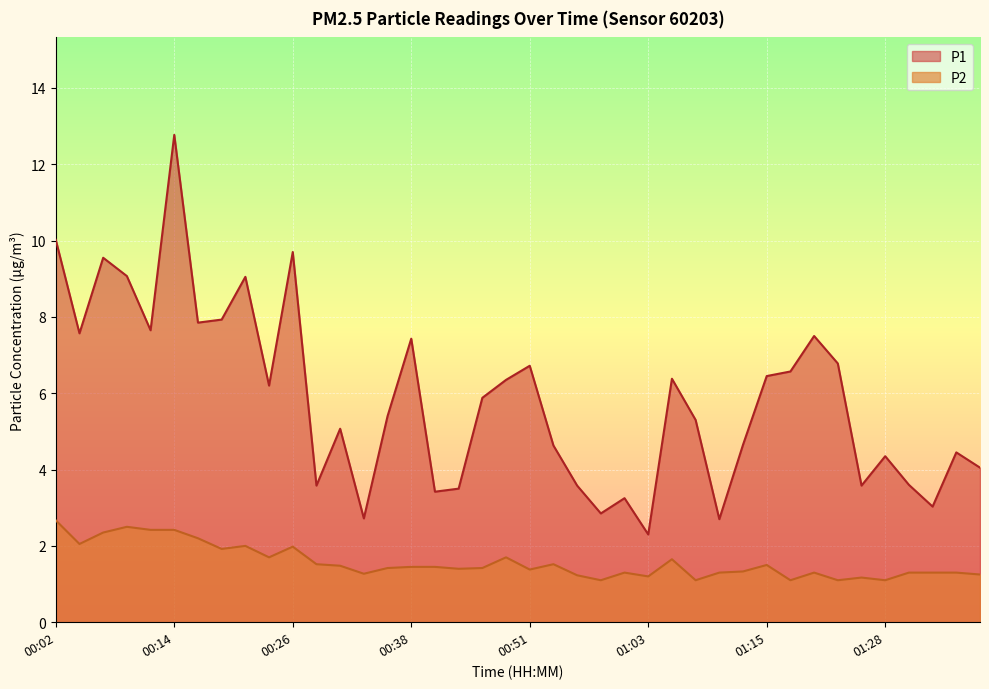

List the series in order of their peak value, highest first.

P1, P2